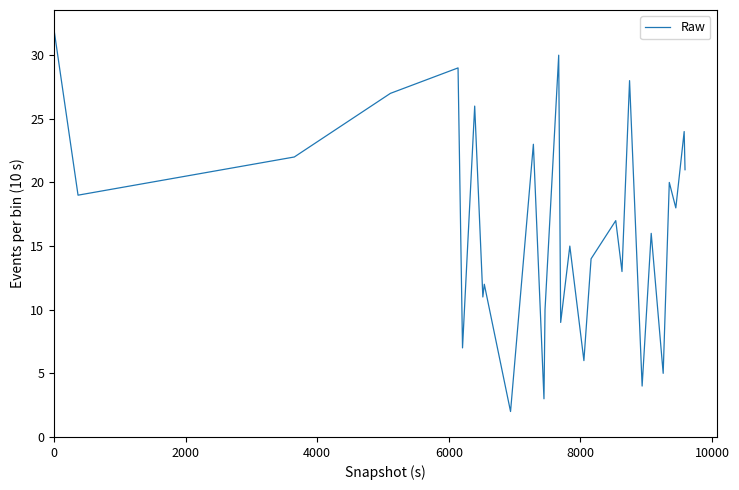

How many distinct data groups are displayed?

1